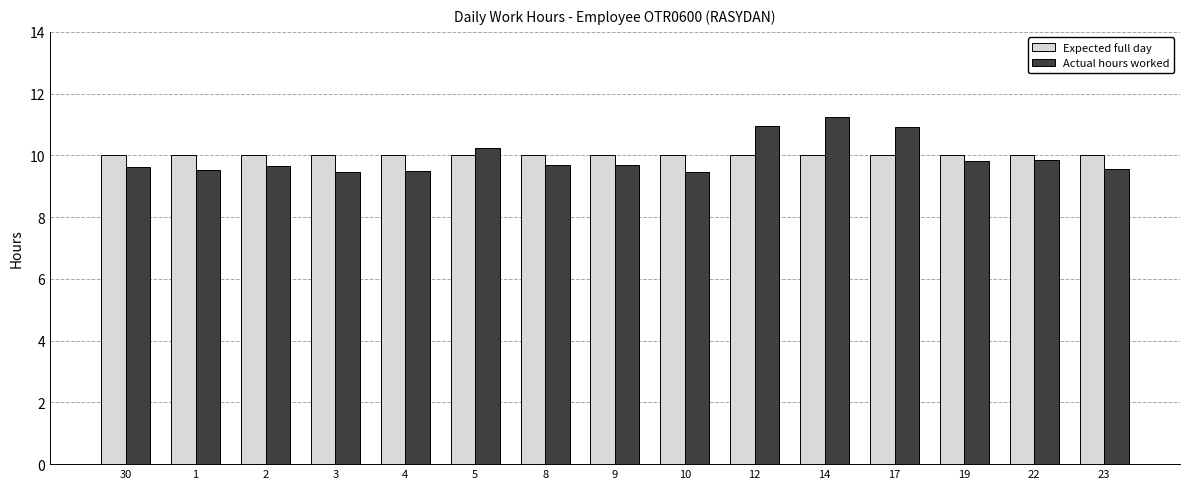

Which series has the widest spread of values?

Actual hours worked